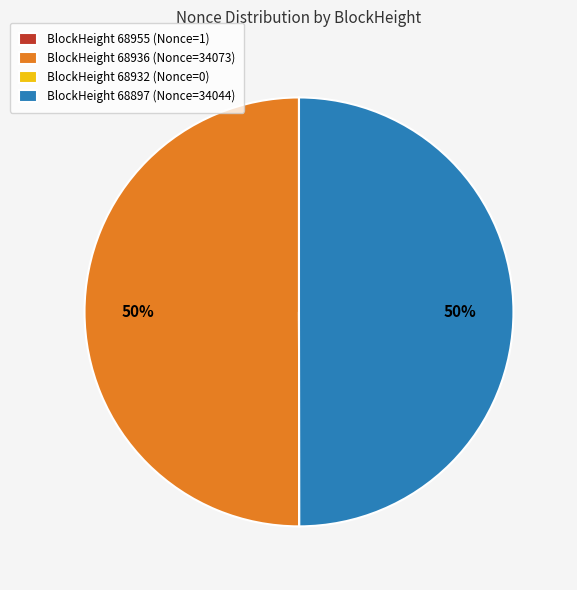

To the nearest percent, what is the difference between the largest and smallest slice percentages?

50%